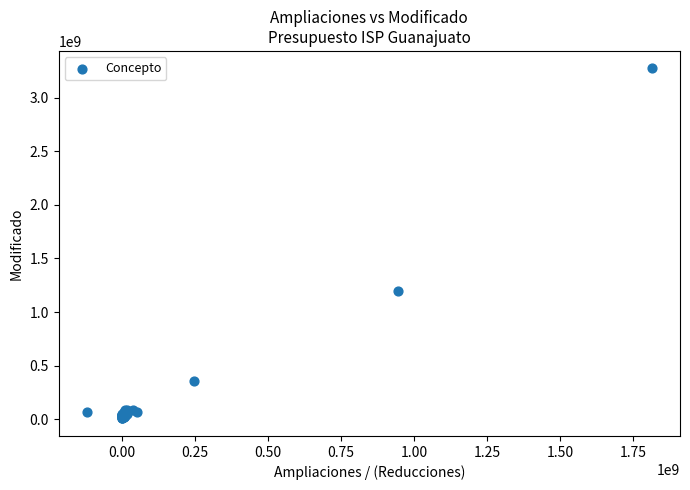

What Y value in the scatter plot is closest to 1640560376?

1193409203.5